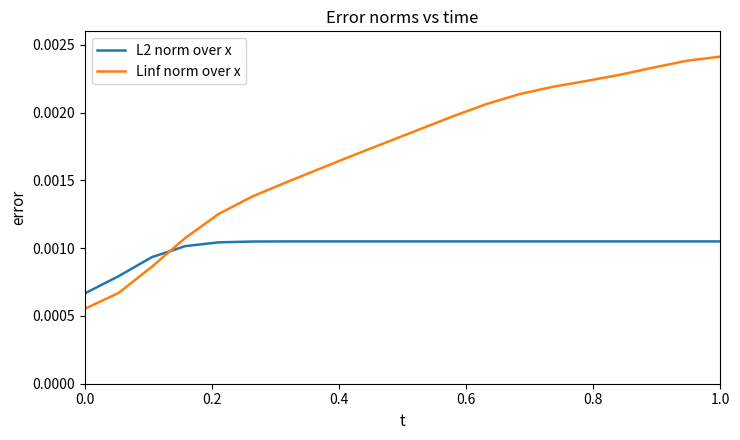

True or false: L2 norm over x and Linf norm over x cross at least once.

True